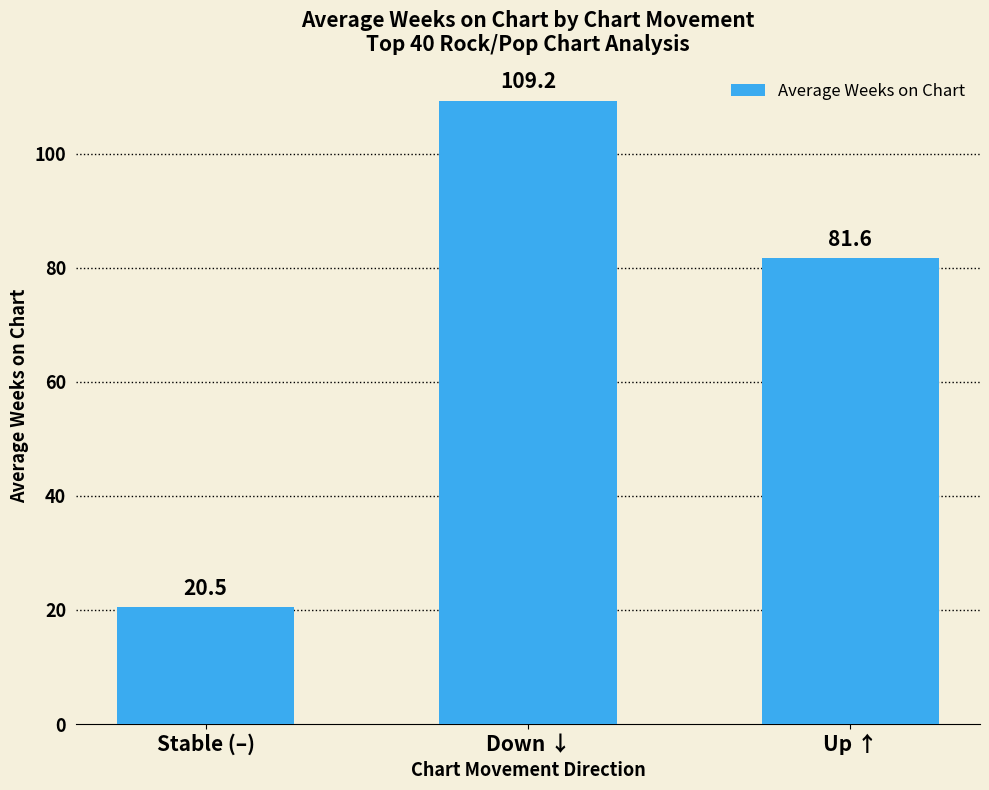

Reading left to right, extract all data points from this chart.

20.5	109.2	81.6